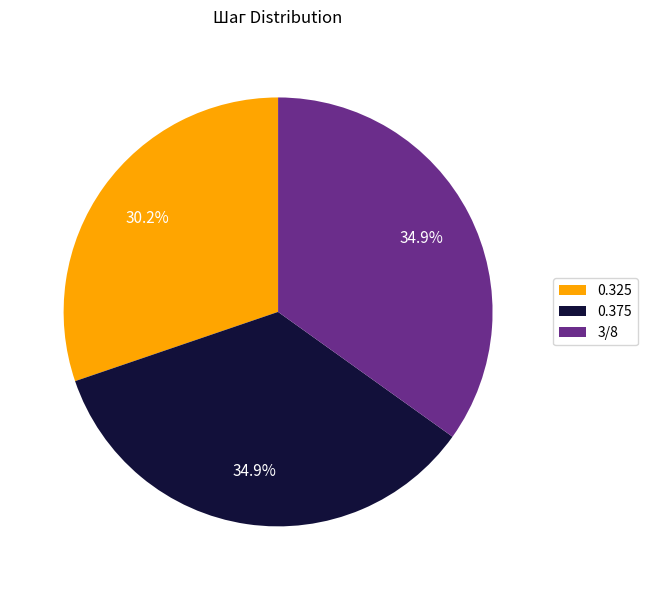

Which category has the smallest portion of the pie?

0.325